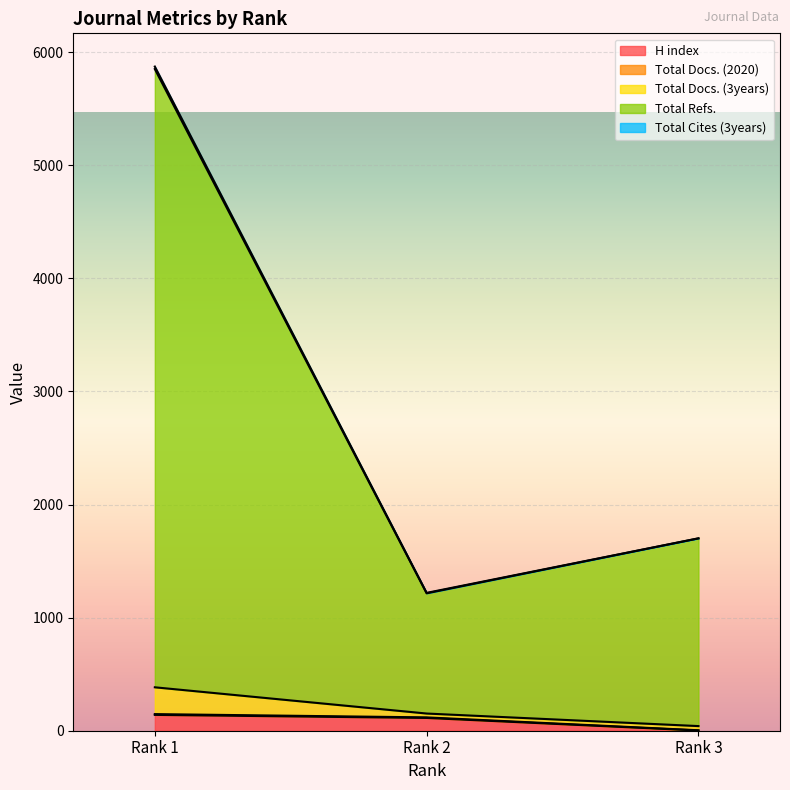

List the series in order of their peak value, lowest first.

H index, Total Cites (3years), Total Refs., Total Docs. (3years)